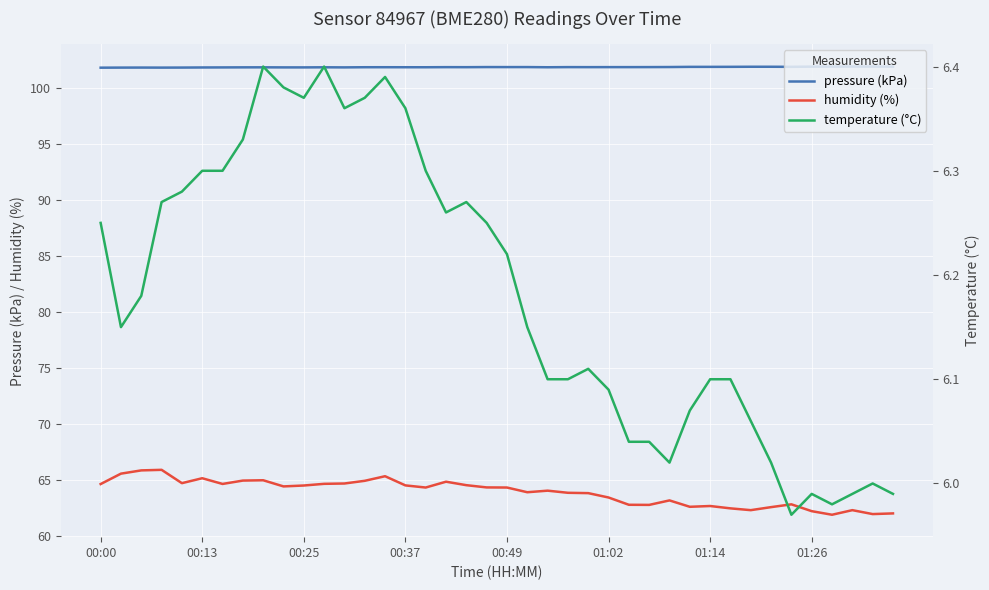

True or false: humidity (%) and pressure (kPa) intersect in this chart.

False